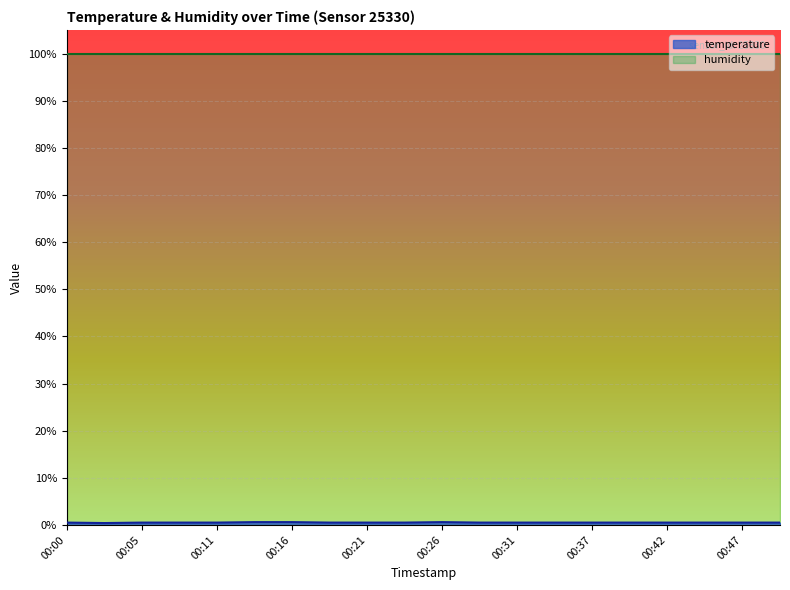

The value of humidity at 00:42 is 99.9. True or false?

True